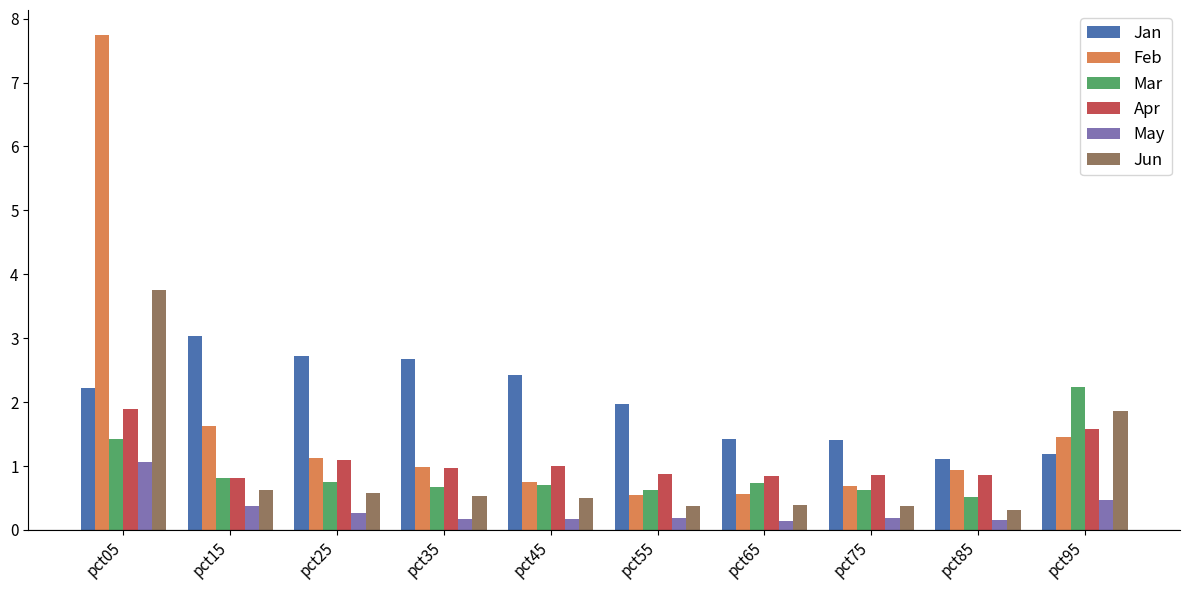

At how many categories does at least one series exceed 6?

1